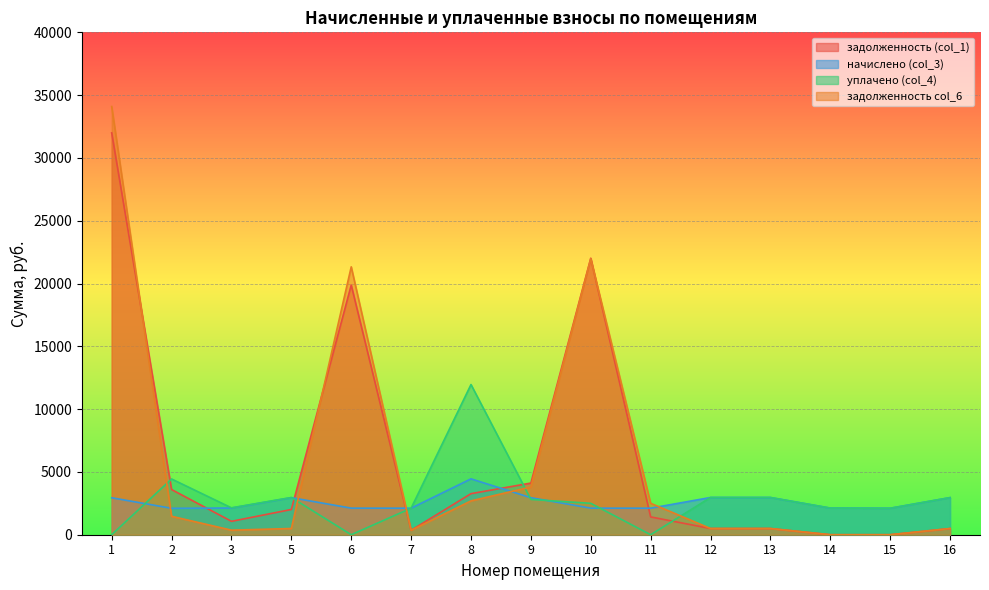

At which label does уплачено (col_4) first exceed 2500?

2